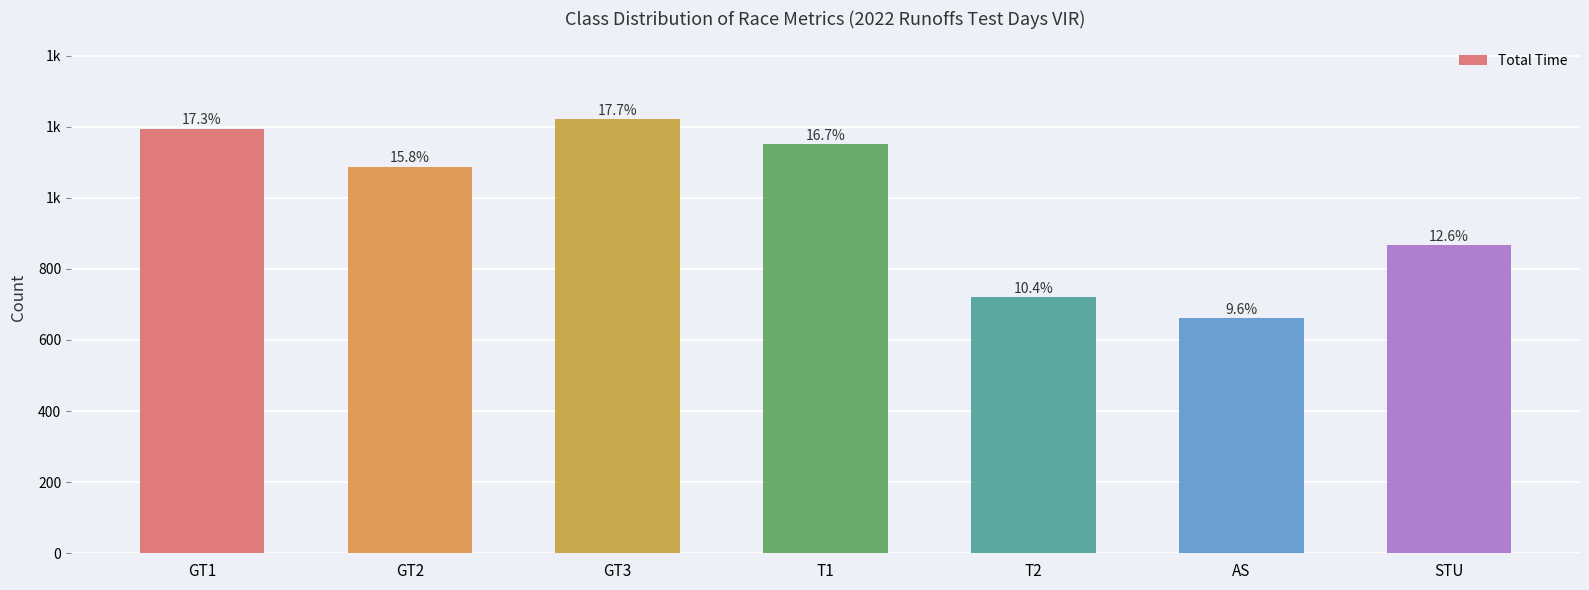

Which has a higher value, T2 or T1?

T1